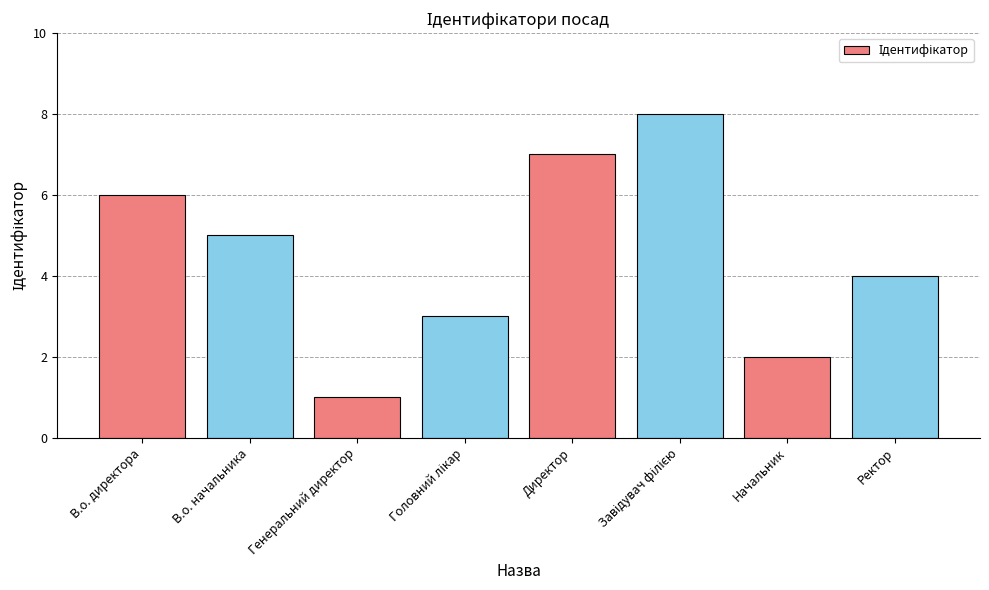

What is the ratio of the value at Начальник to the value at В.о. начальника?

0.4